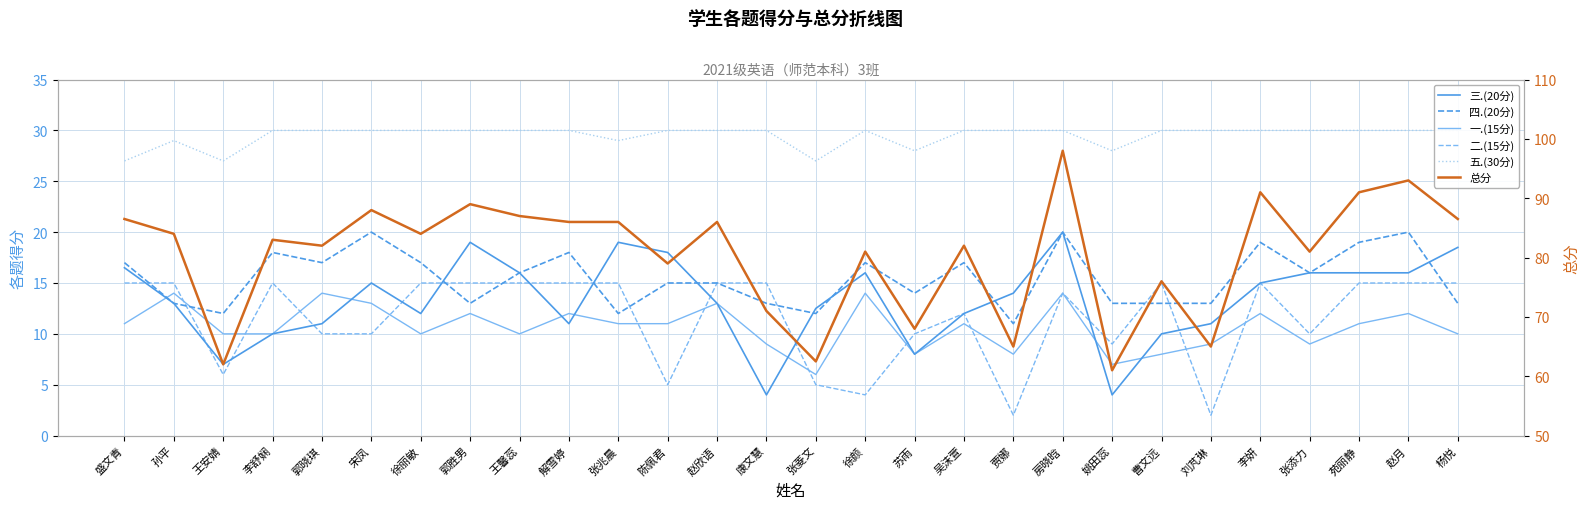

In 四.(20分), how many points are lower than both neighbors (excluding endpoints)?

8